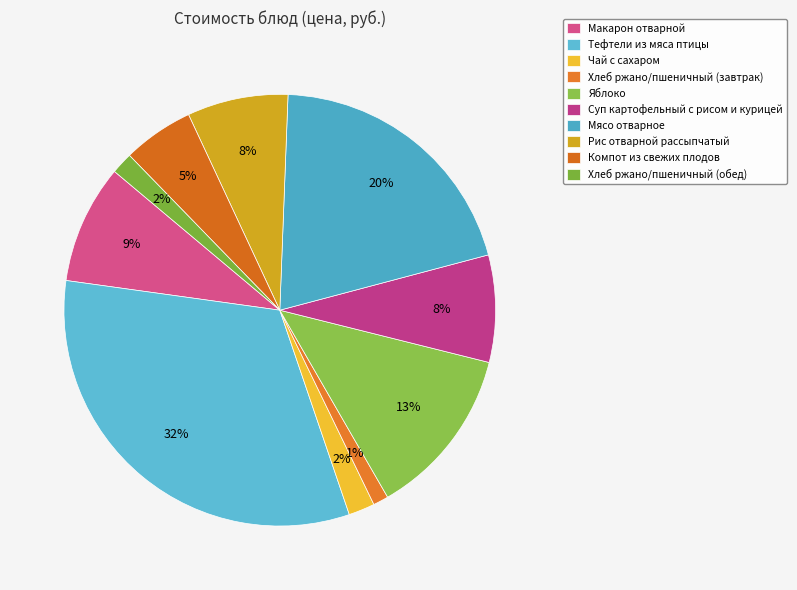

Approximately how many times larger is the value at Мясо отварное compared to Суп картофельный с рисом и курицей?

2.5